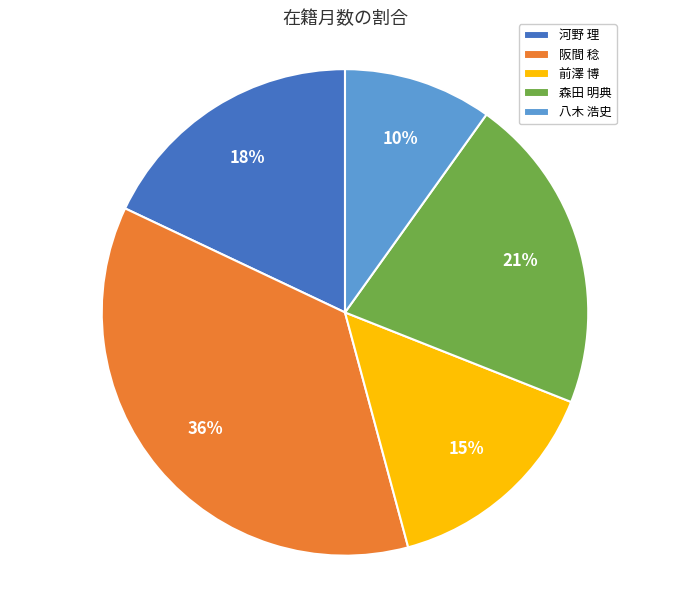

Is it true that 河野 理 is 4% of the pie?

False